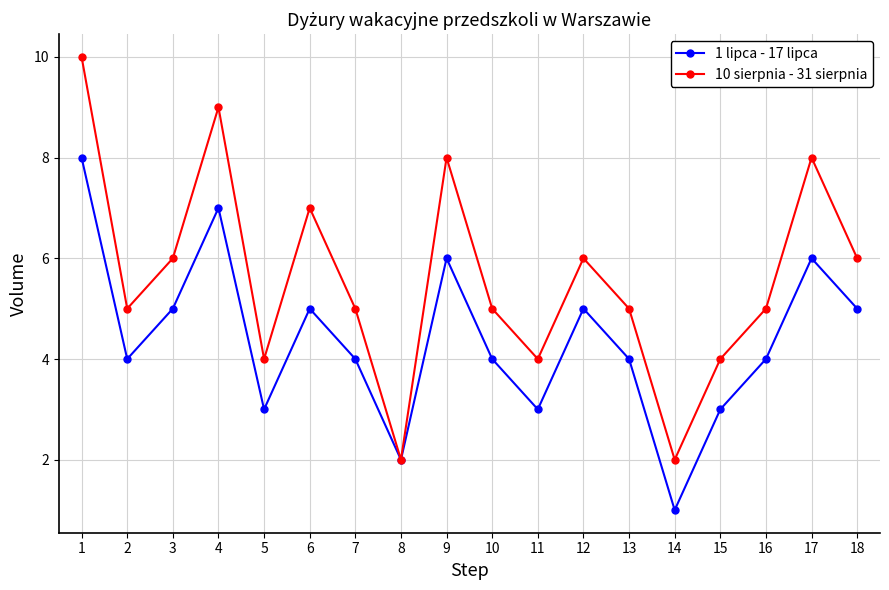

List the series in order of their overall mean, highest first.

10 sierpnia - 31 sierpnia, 1 lipca - 17 lipca